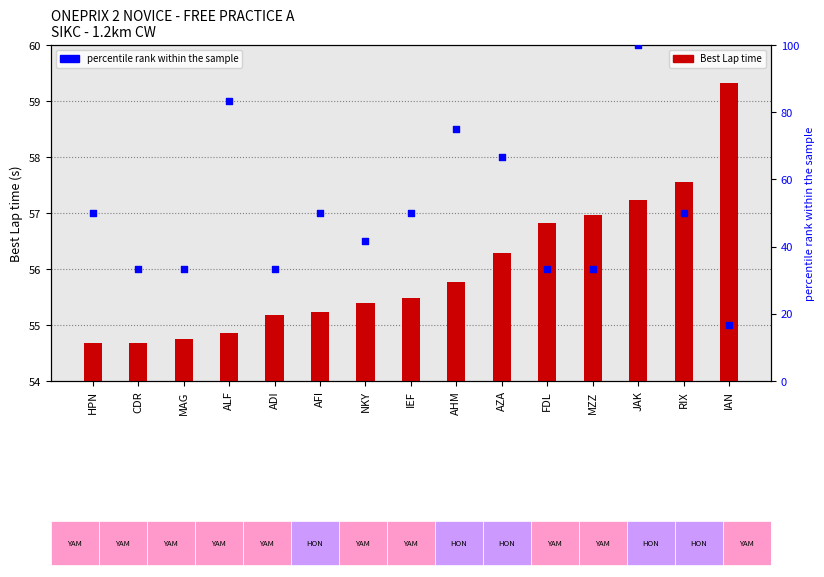

What is the ratio of the value at HPN to the value at AZA?

0.8